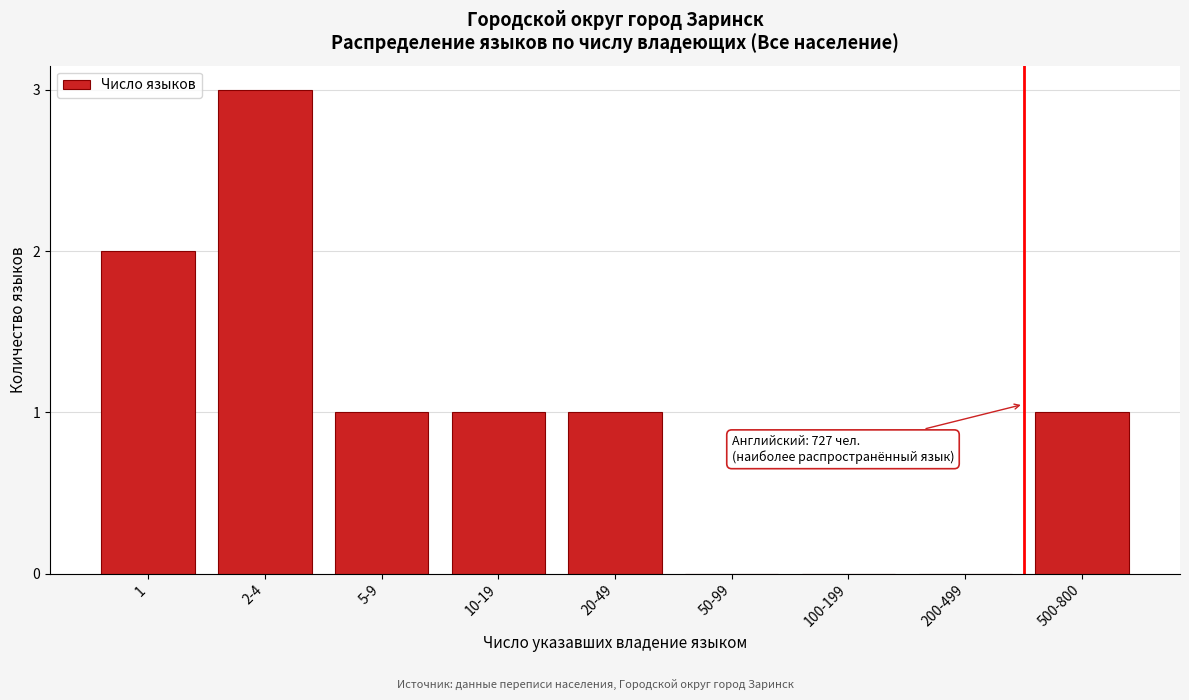

Reading left to right, list all the values displayed in this chart.

1=2	2-4=3	5-9=1	10-19=1	20-49=1	50-99=0	100-199=0	200-499=0	500-800=1